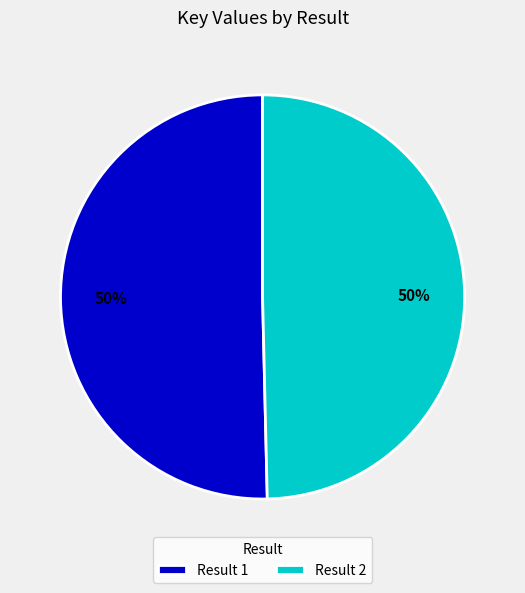

What is the ratio of the value at Result 1 to the value at Result 2?

1.0